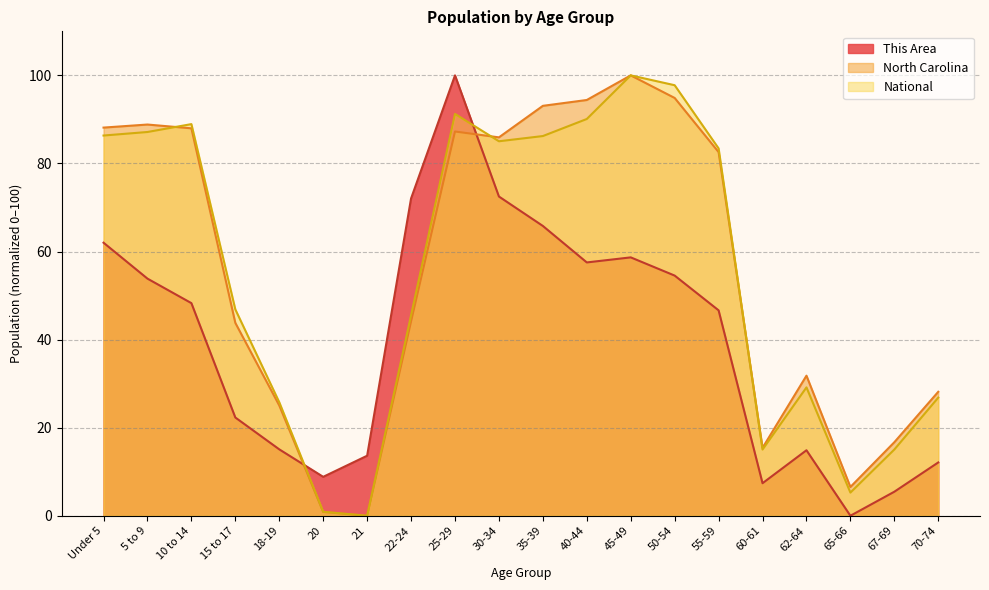

Rank the series at 20 from highest to lowest value.

This Area, National, North Carolina